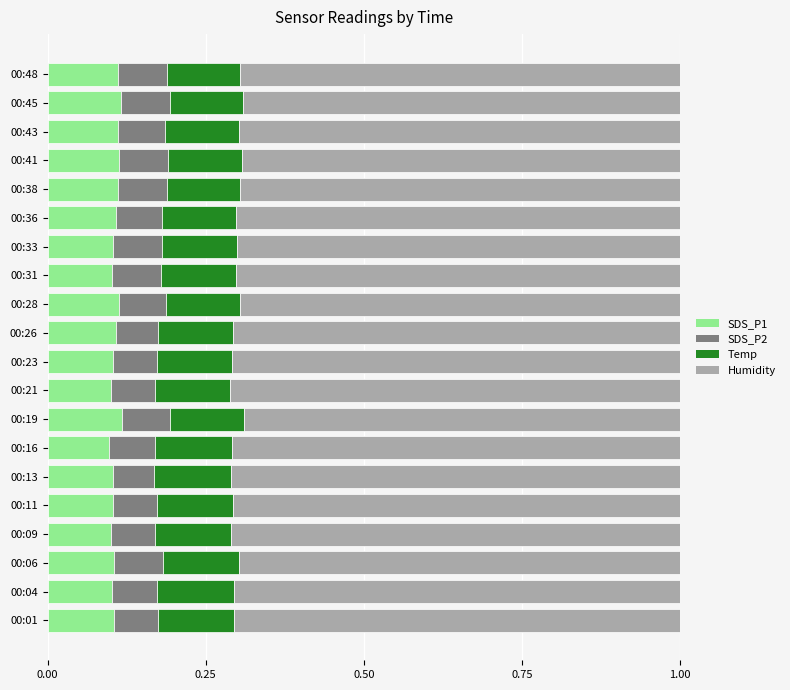

How many series are shown in this chart?

4